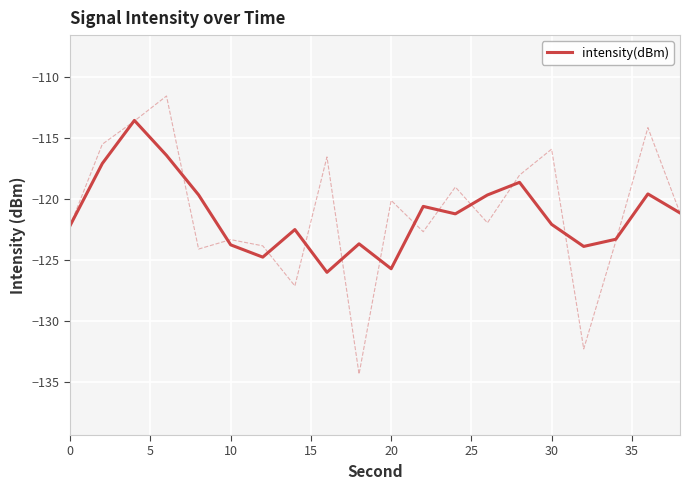

What is the value of the 12th point from the left?

-120.6